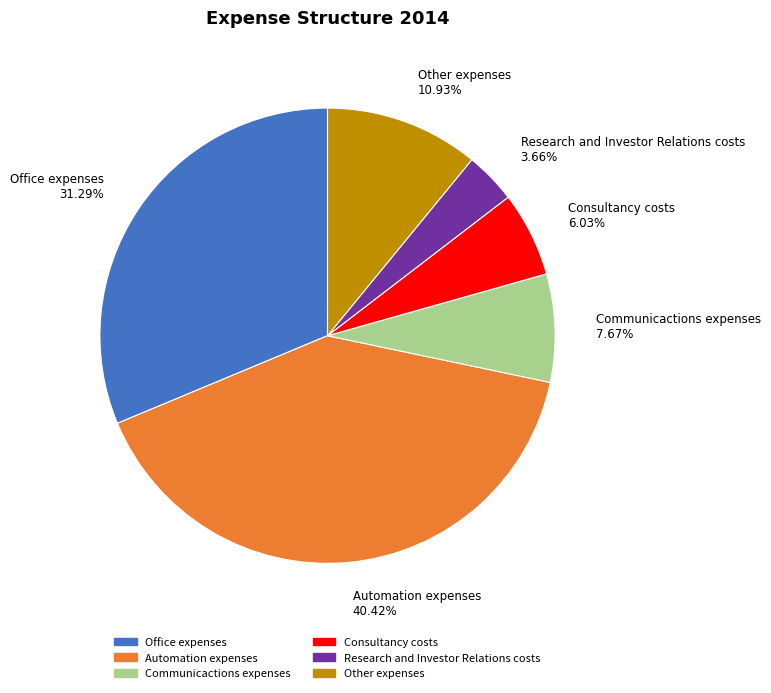

How many slices are in this pie chart?

6